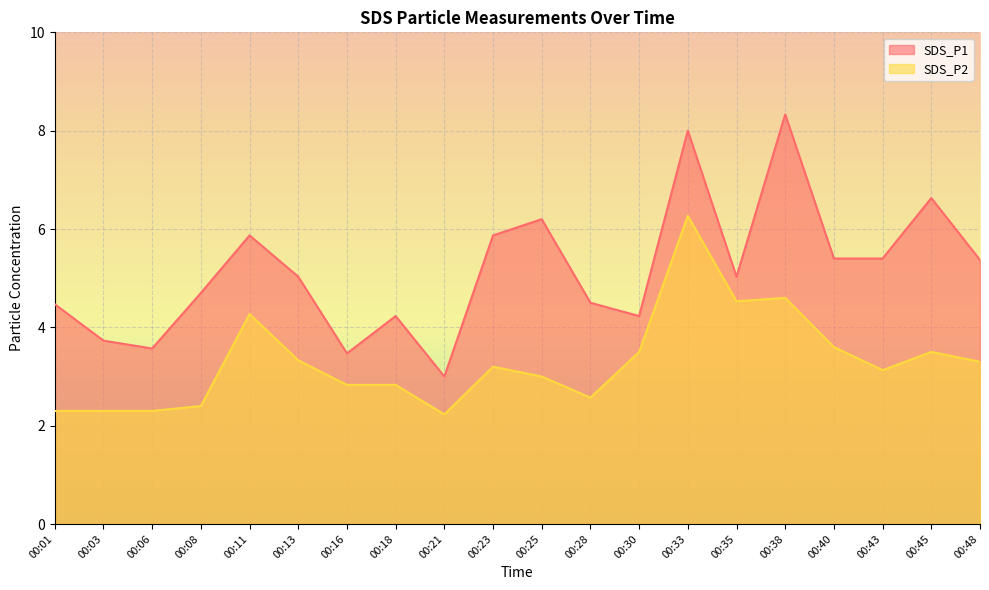

What is the difference between the highest and lowest values at 00:16?

0.6